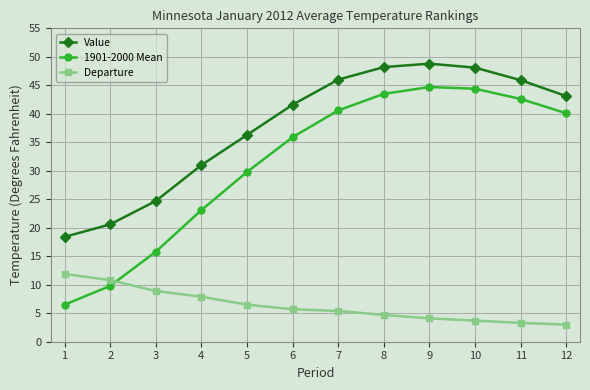

What is the difference between the highest and lowest values at 5?

29.8